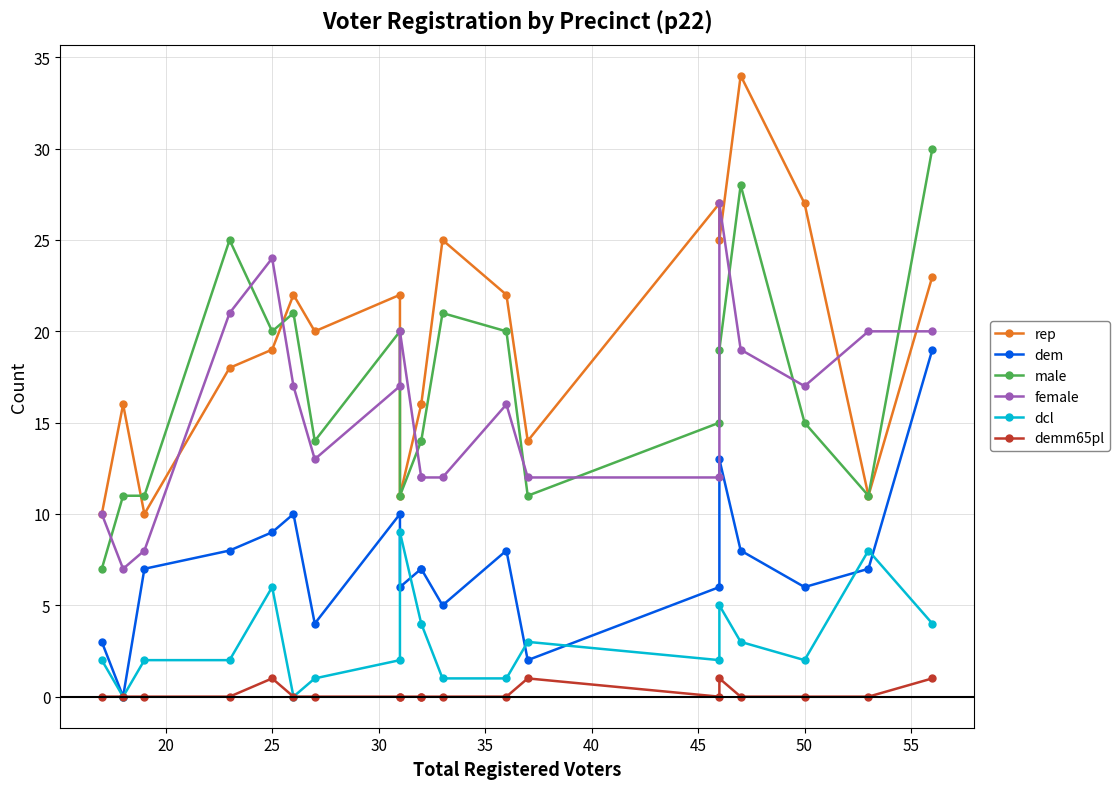

True or false: female and demm65pl intersect in this chart.

False